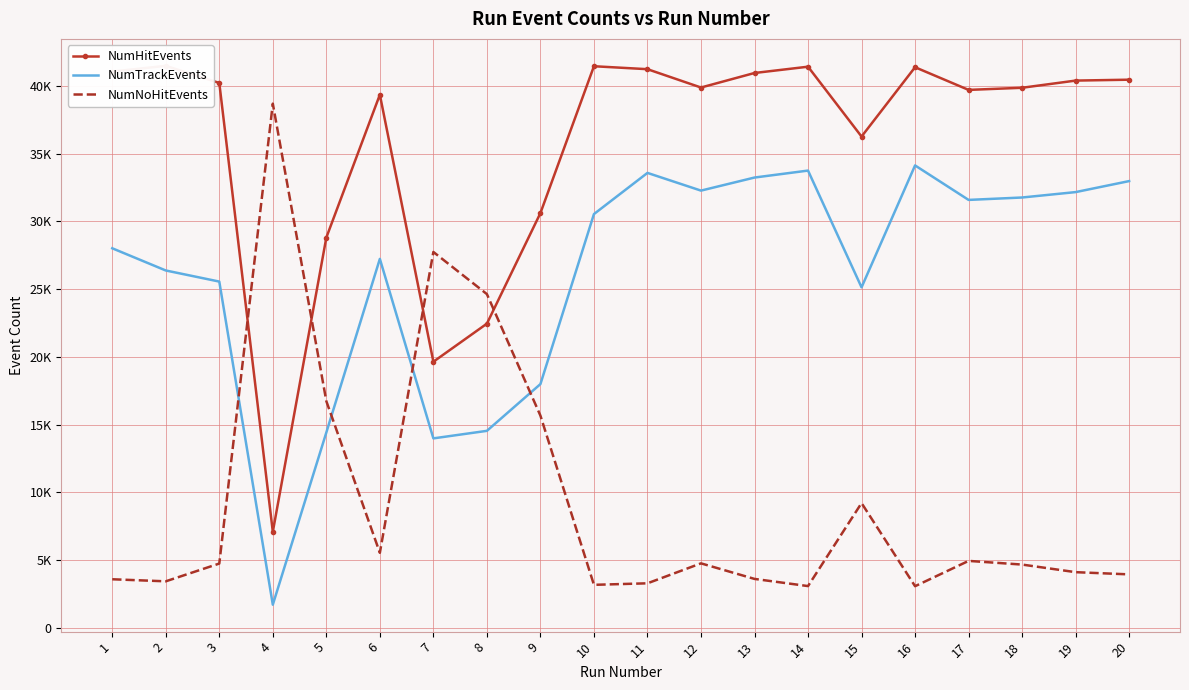

Reading left to right, list all the values displayed in this chart.

NumHitEvents: 41076	41498	40234	7080	28814	39367	19641	22453	30621	41468	41250	39896	40969	41434	36275	41395	39720	39878	40408	40474
NumTrackEvents: 28021	26381	25561	1694	14414	27238	13979	14535	17989	30548	33589	32281	33246	33760	25136	34141	31594	31772	32171	32984
NumNoHitEvents: 3572	3420	4732	38705	16729	5527	27749	24636	15659	3161	3273	4747	3598	3068	9199	3059	4929	4657	4096	3933